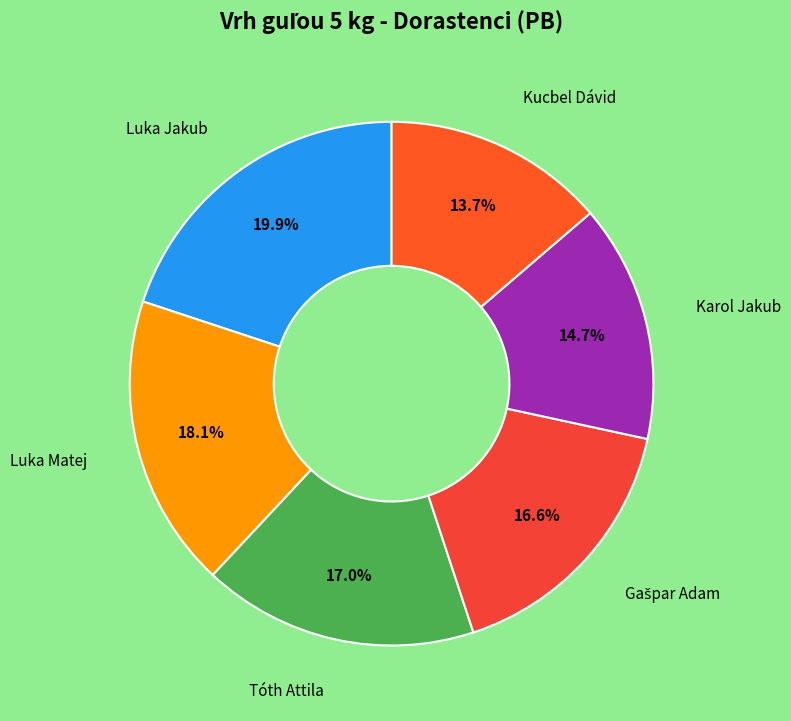

To the nearest percent, what is the difference between the largest and smallest slice percentages?

6%